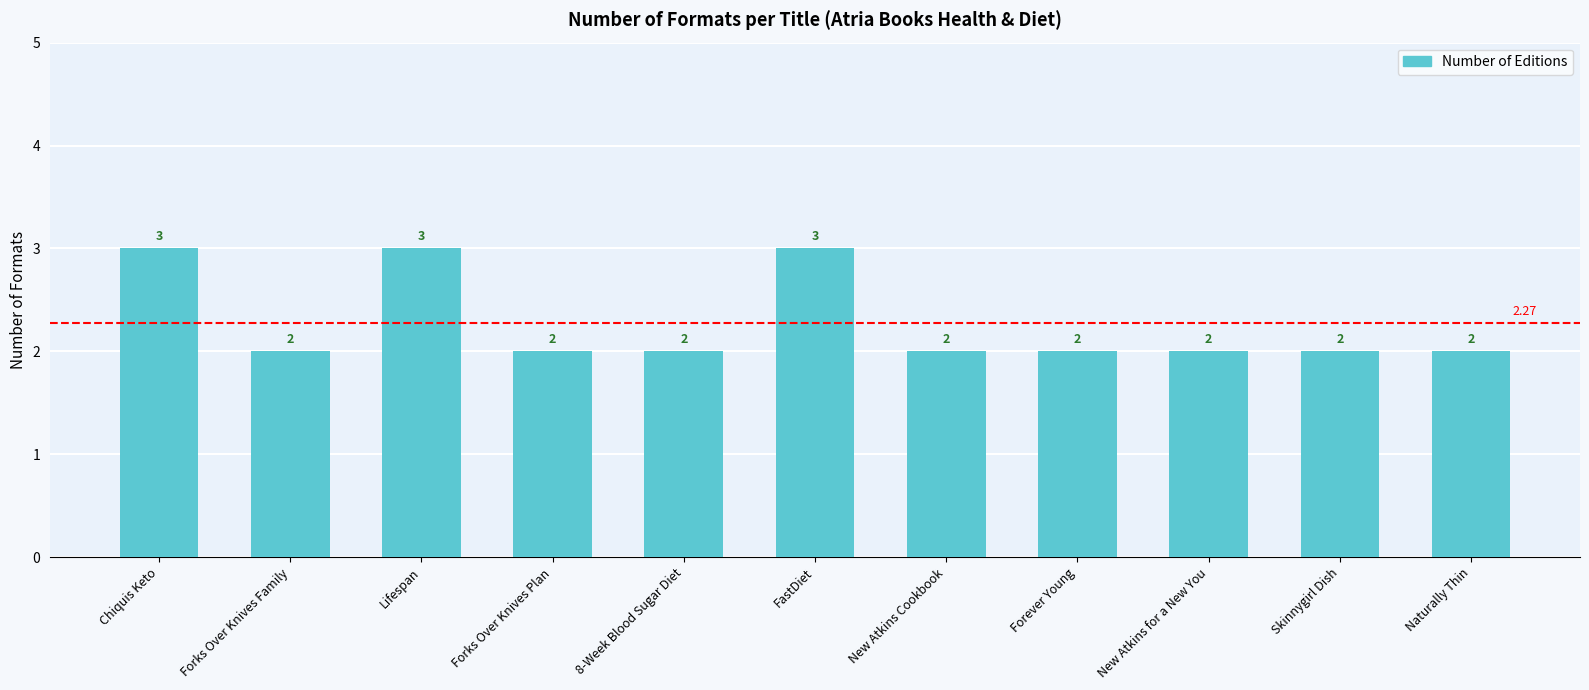

What is the ratio of the value at 8-Week Blood Sugar Diet to the value at Lifespan?

0.7